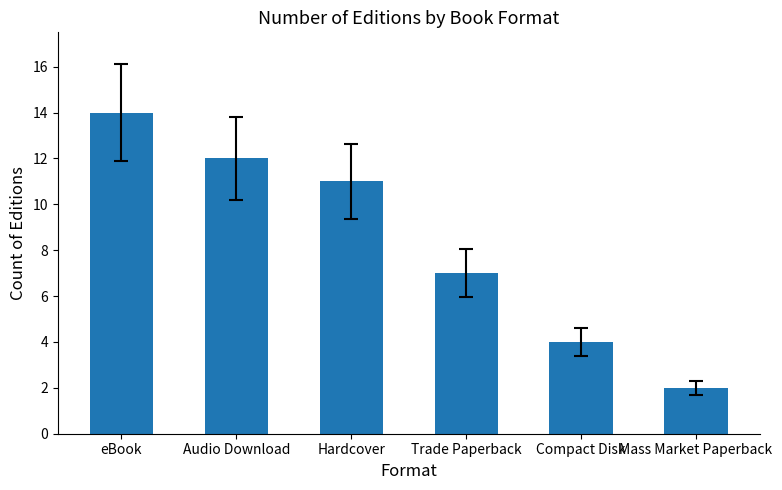

What is the minimum value shown in the chart?

2